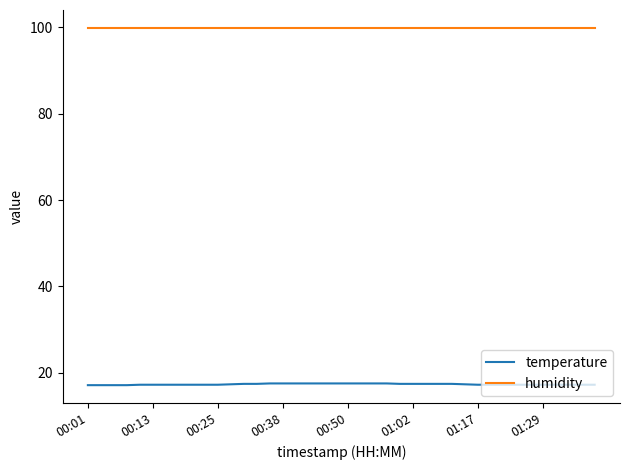

Rank the series by their maximum value, from lowest to highest.

temperature, humidity